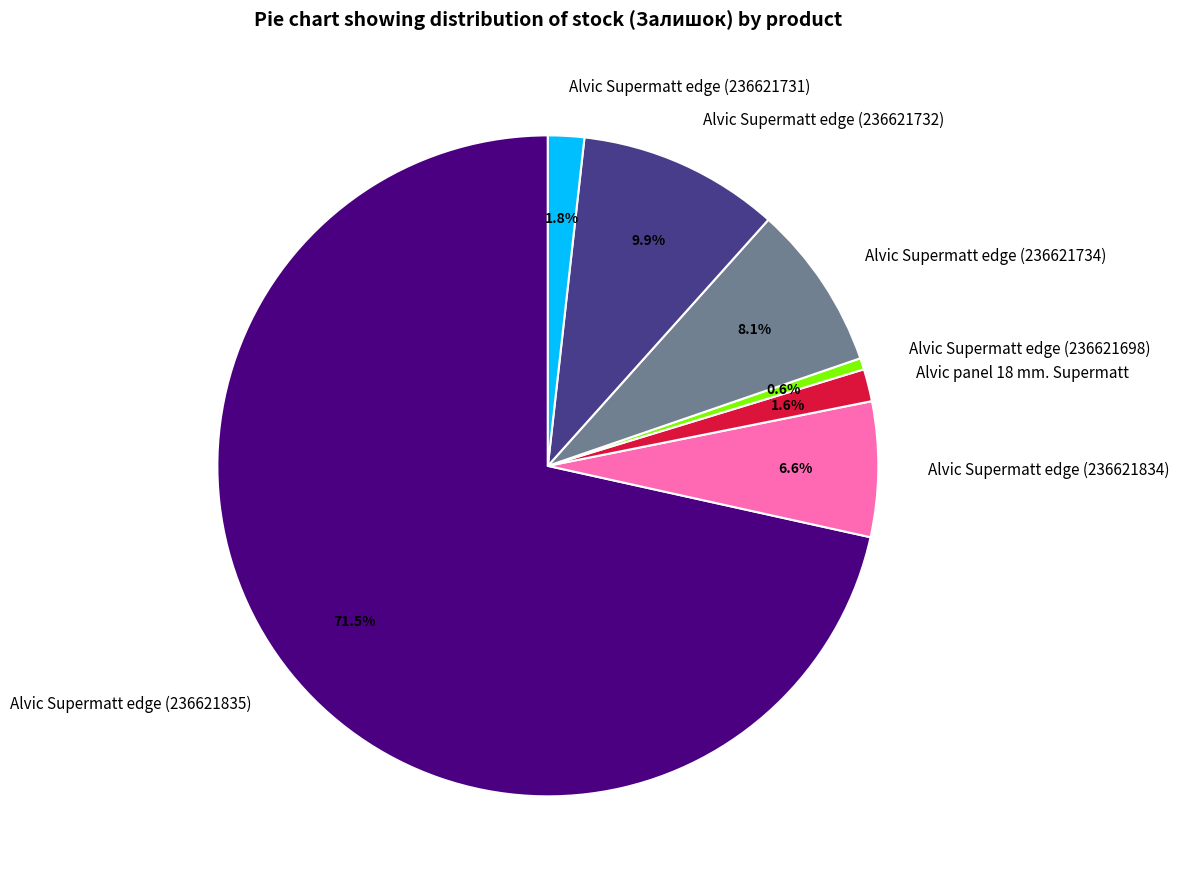

Count the number of slices in the pie.

7